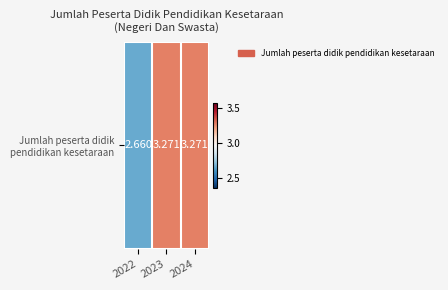

Between 2022 and 2024, which is larger?

2024